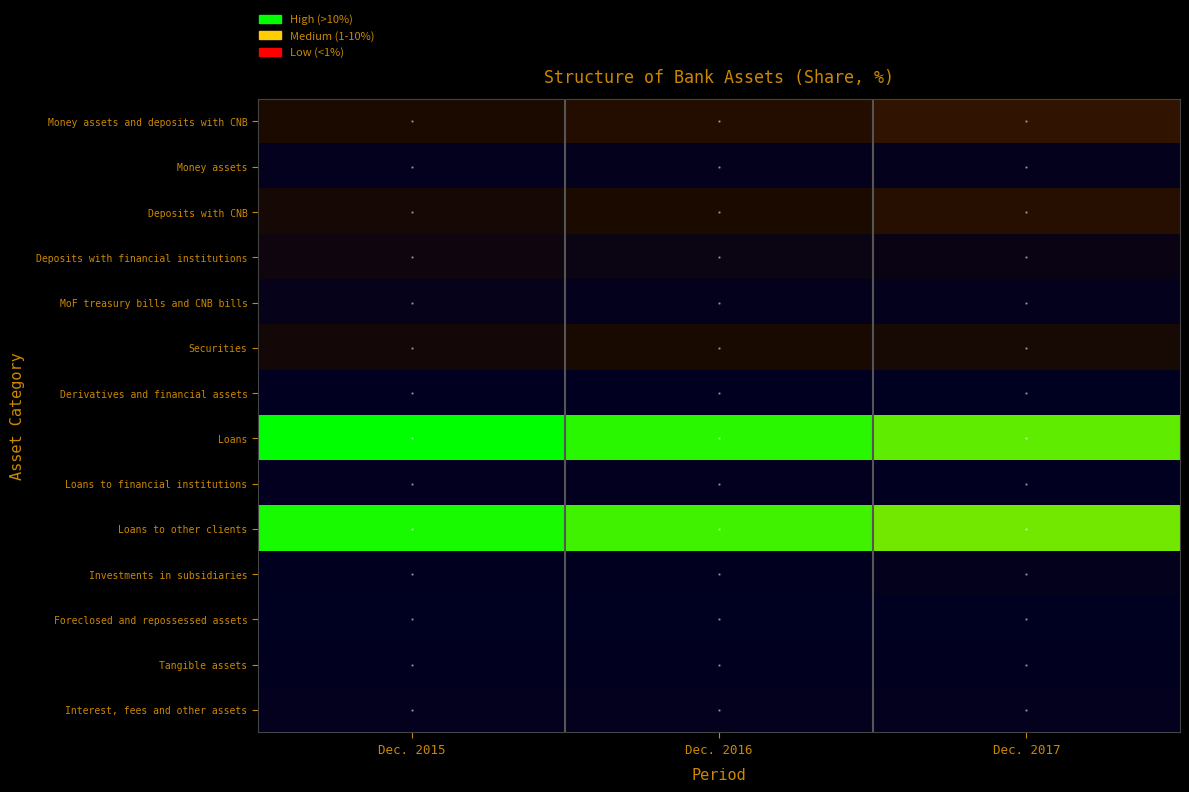

Reading left to right, transcribe all the data shown in this chart.

Money assets and deposits with CNB: Dec. 2015=12.6	Dec. 2016=14.5	Dec. 2017=18.1
Money assets: Dec. 2015=1.9	Dec. 2016=2.0	Dec. 2017=2.2
Deposits with CNB: Dec. 2015=10.7	Dec. 2016=12.5	Dec. 2017=15.9
Deposits with financial institutions: Dec. 2015=7.0	Dec. 2016=5.4	Dec. 2017=4.9
MoF treasury bills and CNB bills: Dec. 2015=3.1	Dec. 2016=2.3	Dec. 2017=2.2
Securities: Dec. 2015=9.6	Dec. 2016=12.1	Dec. 2017=11.3
Derivatives and financial assets: Dec. 2015=0.6	Dec. 2016=0.7	Dec. 2017=0.3
Loans: Dec. 2015=62.8	Dec. 2016=60.7	Dec. 2017=57.9
Loans to financial institutions: Dec. 2015=1.3	Dec. 2016=1.3	Dec. 2017=0.9
Loans to other clients: Dec. 2015=61.5	Dec. 2016=59.4	Dec. 2017=57.0
Investments in subsidiaries: Dec. 2015=1.1	Dec. 2016=1.1	Dec. 2017=2.2
Foreclosed and repossessed assets: Dec. 2015=0.4	Dec. 2016=0.3	Dec. 2017=0.3
Tangible assets: Dec. 2015=1.1	Dec. 2016=1.1	Dec. 2017=1.1
Interest, fees and other assets: Dec. 2015=1.7	Dec. 2016=1.7	Dec. 2017=1.7